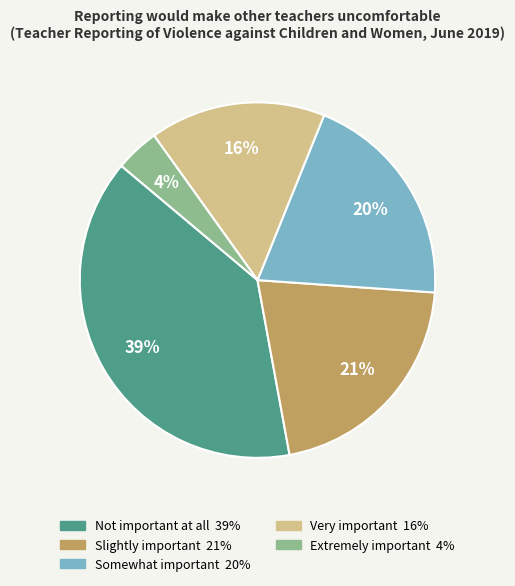

Which slice is the smallest?

Extremely important